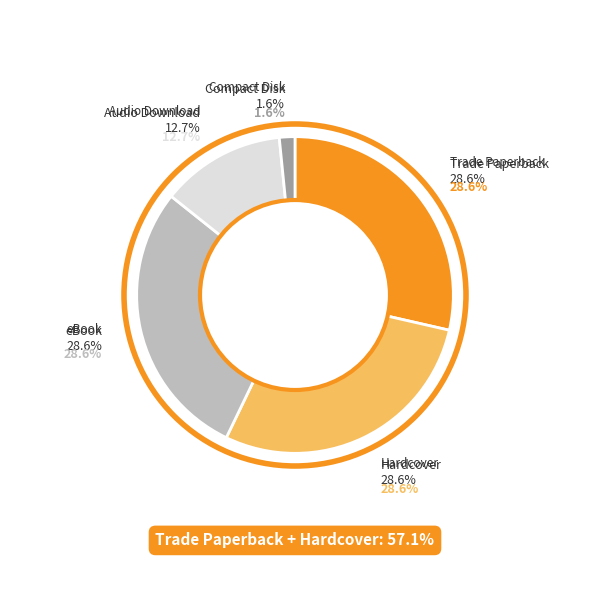

What is the ratio of the value at eBook to the value at Hardcover?

1.0